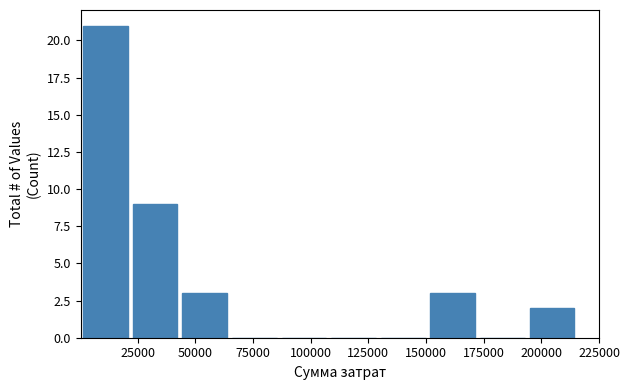

Which range on the x-axis has the tallest bar?

0 to 20000